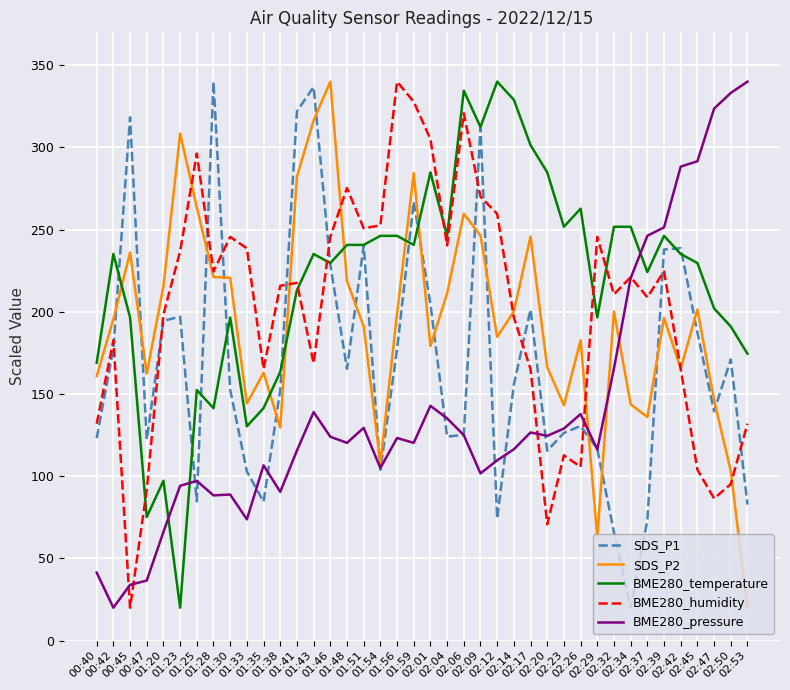

What is the average value of the SDS_P2 series?

193.9